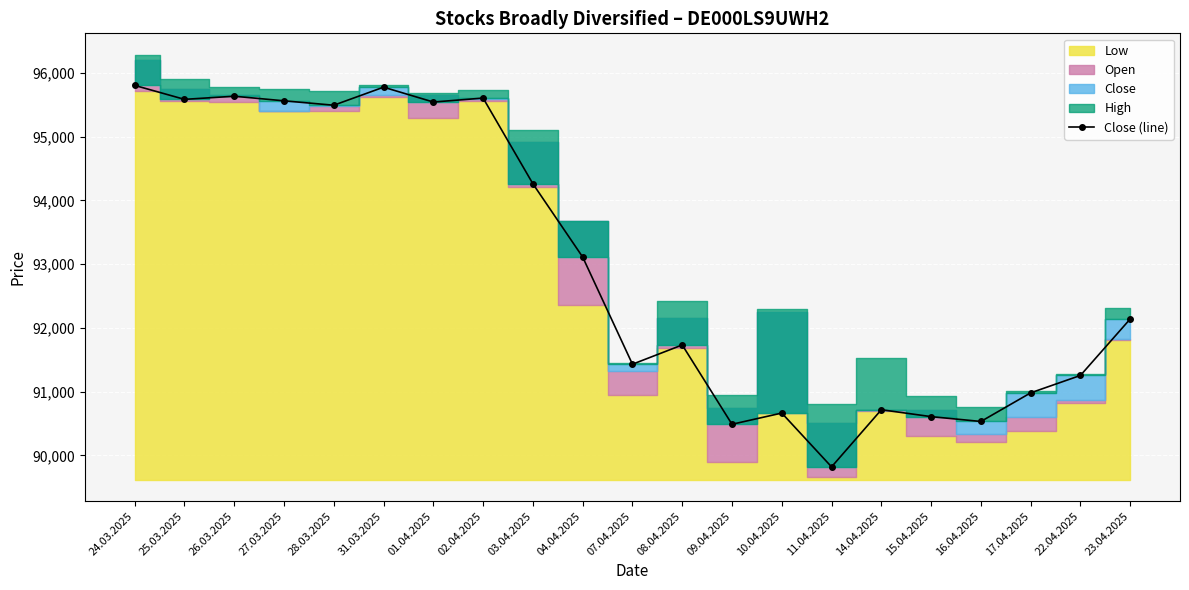

Rank the categories by value from highest to lowest.

24.03.2025, 31.03.2025, 26.03.2025, 02.04.2025, 25.03.2025, 27.03.2025, 01.04.2025, 28.03.2025, 03.04.2025, 04.04.2025, 23.04.2025, 08.04.2025, 07.04.2025, 22.04.2025, 17.04.2025, 14.04.2025, 10.04.2025, 15.04.2025, 16.04.2025, 09.04.2025, 11.04.2025